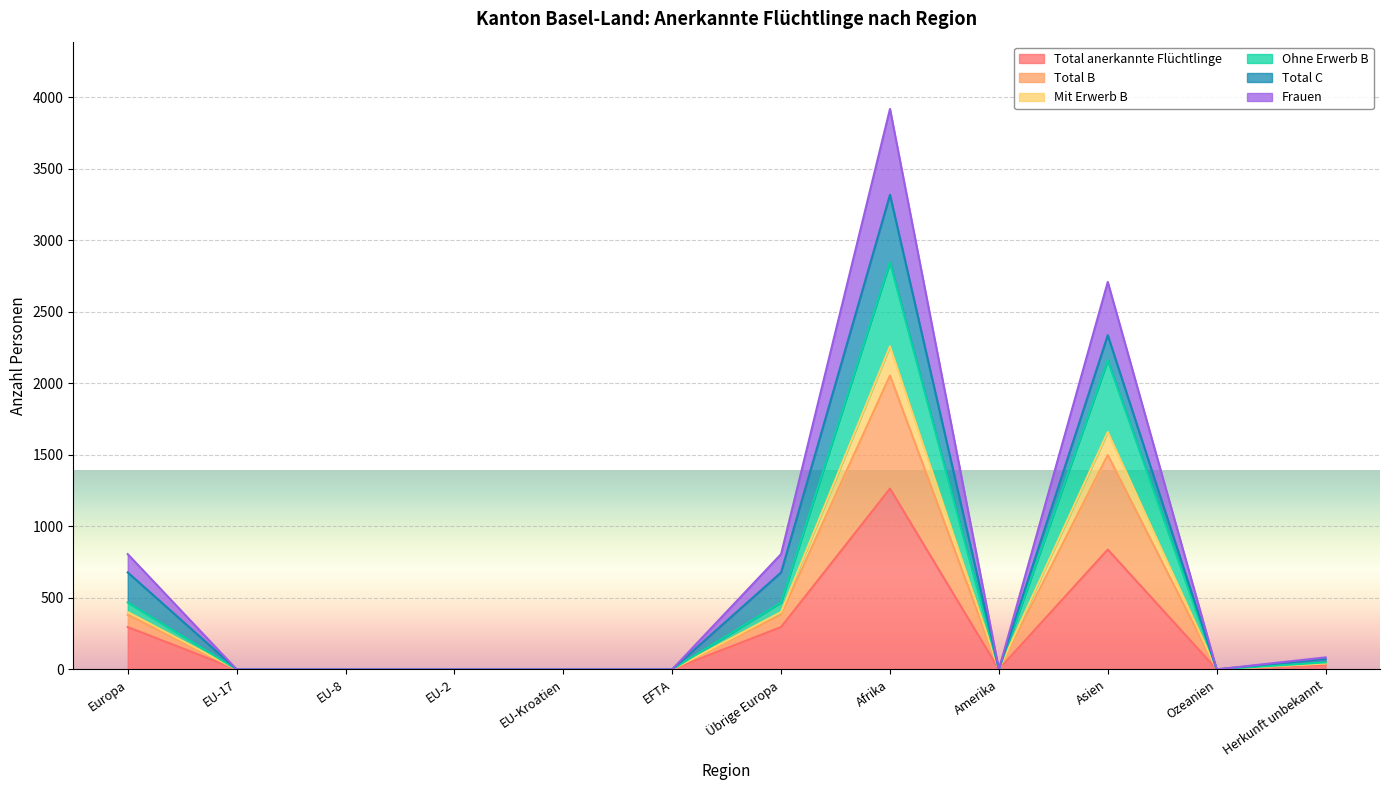

Where is the first local minimum for Total B?

Amerika